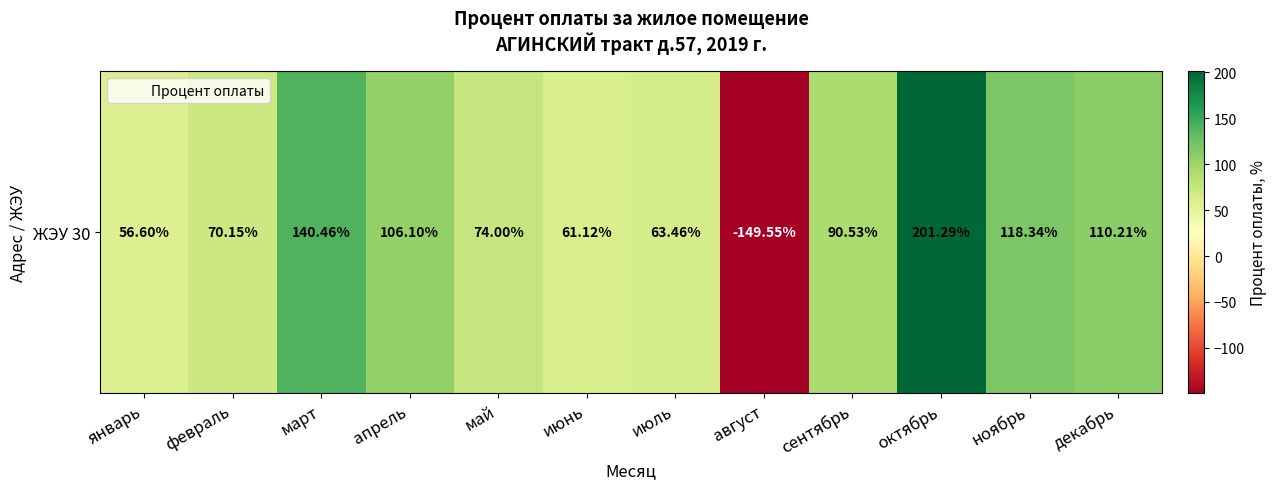

Is it true that the value at октябрь is 201.3?

True